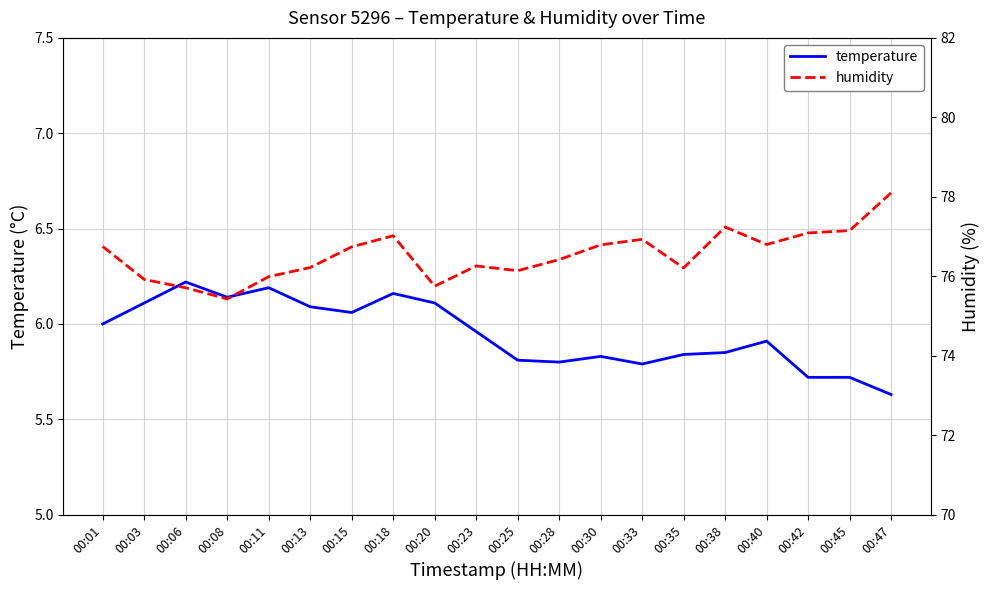

What is the sum of the temperature values at 00:15 and 00:20?

12.2